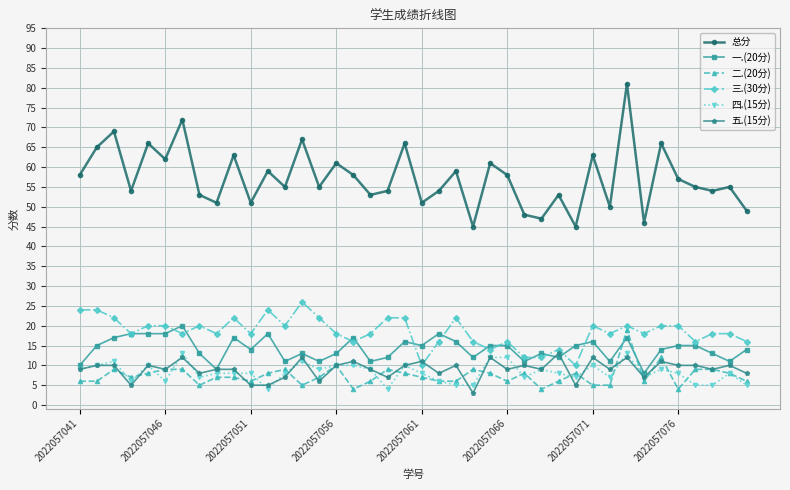

Which series has the largest range (max minus min)?

总分